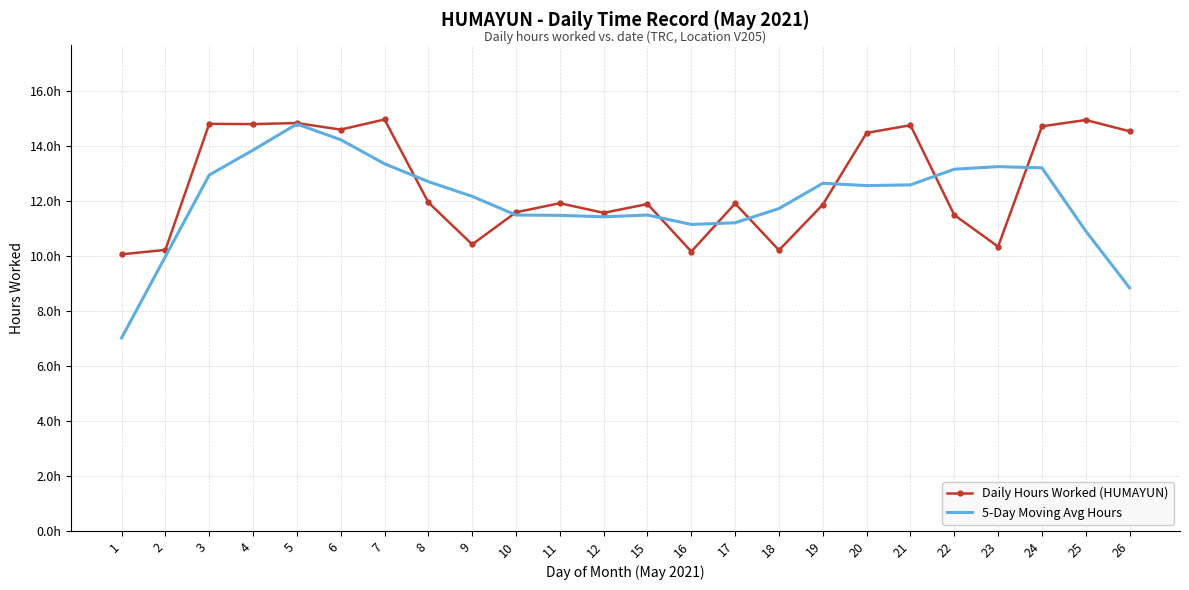

How many interior local valleys does the Daily Hours Worked (HUMAYUN) series have?

7